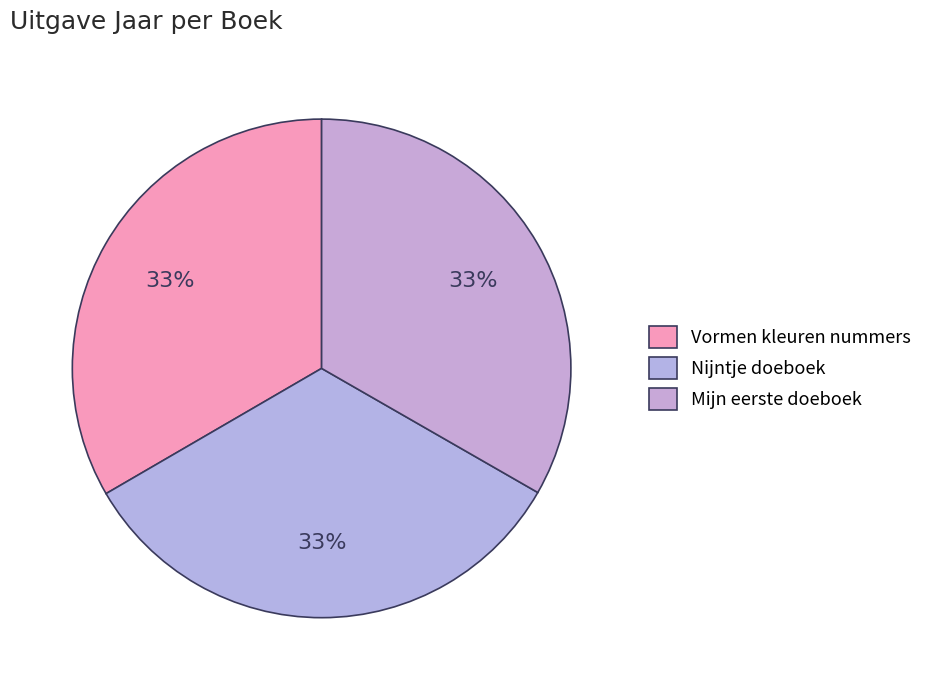

Count the number of slices in the pie.

3